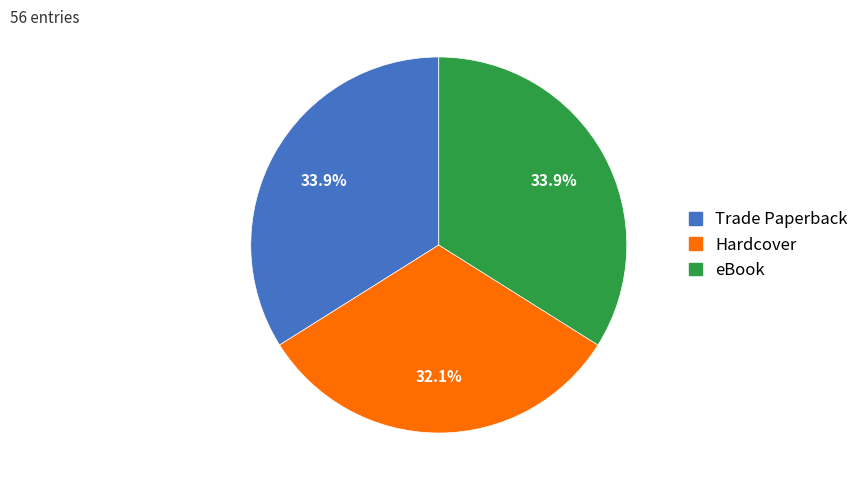

The Trade Paperback slice represents 34% of the pie. True or false?

True